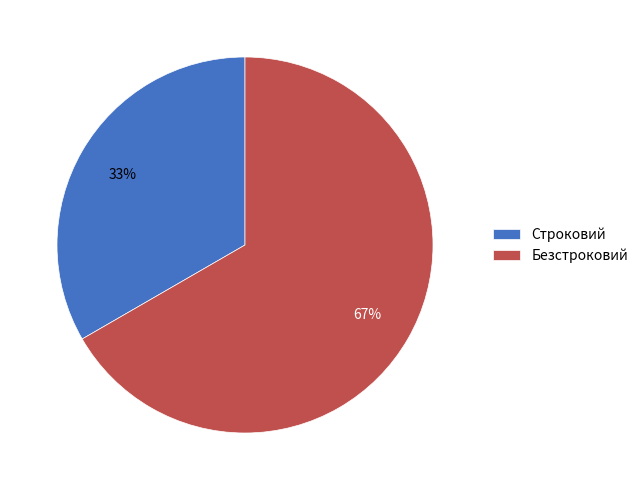

To the nearest percent, what portion does Безстроковий represent?

67%